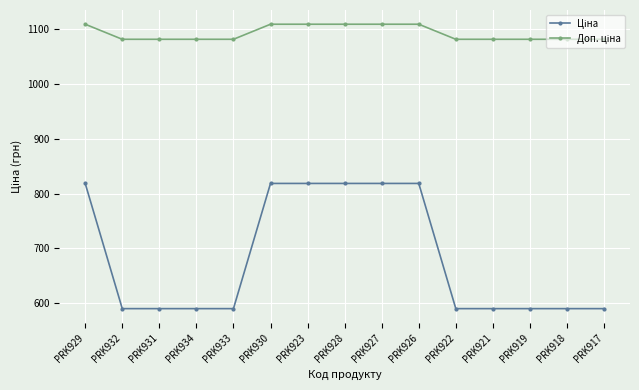

What is the greatest value displayed?

1109.2